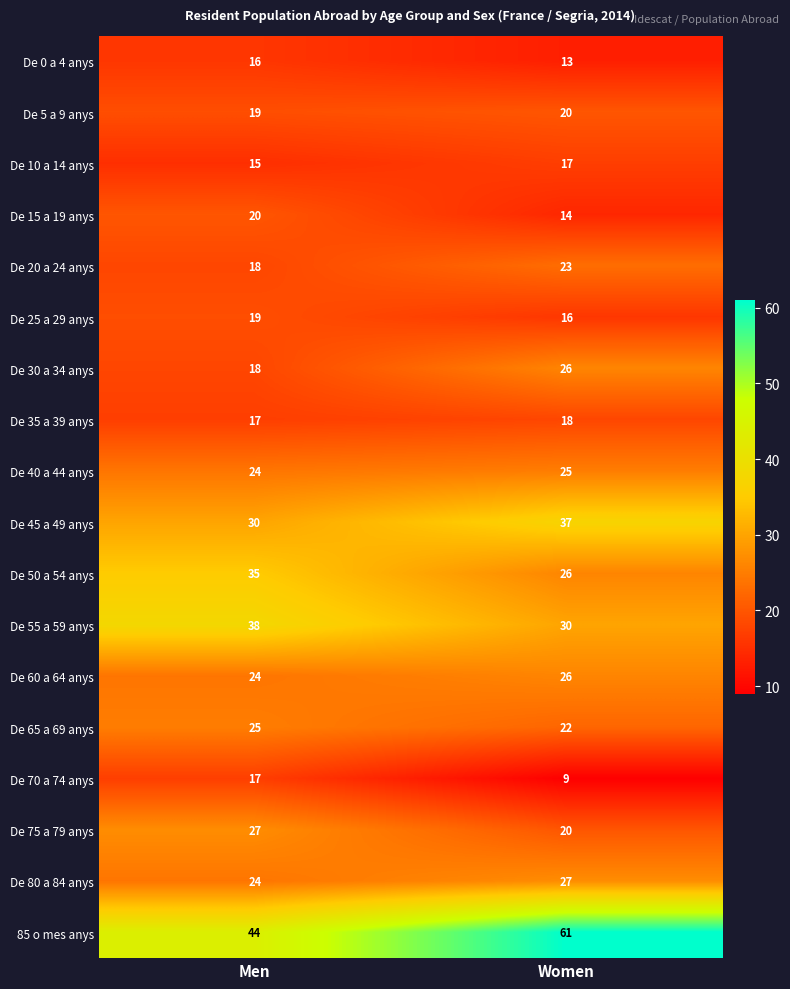

True or false: De 20 a 24 anys has a value of 18 at Men.

True